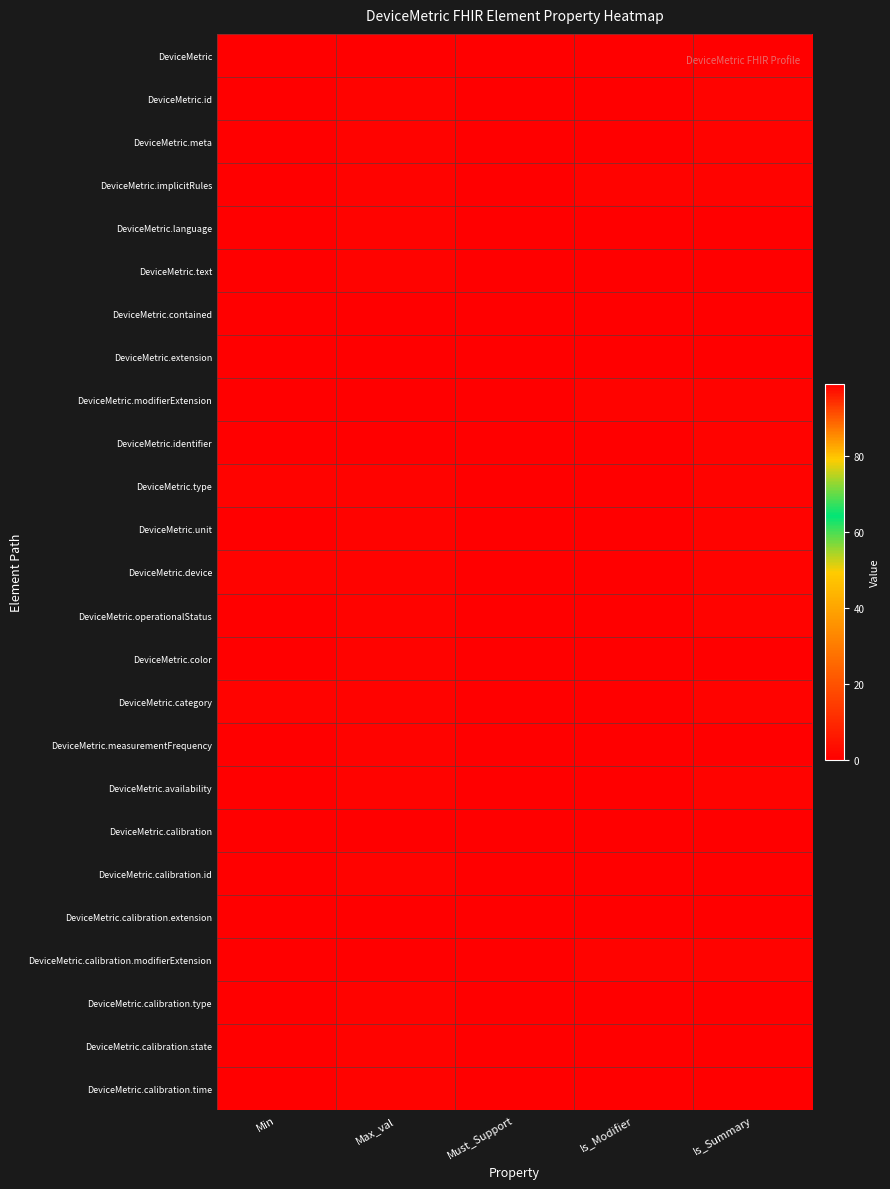

Reading left to right, what are all the values shown in this chart?

DeviceMetric: Min=0	Max_val=99	Must_Support=0	Is_Modifier=0	Is_Summary=0
DeviceMetric.id: Min=0	Max_val=1	Must_Support=0	Is_Modifier=0	Is_Summary=1
DeviceMetric.meta: Min=0	Max_val=1	Must_Support=0	Is_Modifier=0	Is_Summary=1
DeviceMetric.implicitRules: Min=0	Max_val=1	Must_Support=0	Is_Modifier=1	Is_Summary=1
DeviceMetric.language: Min=0	Max_val=1	Must_Support=0	Is_Modifier=0	Is_Summary=0
DeviceMetric.text: Min=0	Max_val=1	Must_Support=0	Is_Modifier=0	Is_Summary=0
DeviceMetric.contained: Min=0	Max_val=99	Must_Support=0	Is_Modifier=0	Is_Summary=0
DeviceMetric.extension: Min=0	Max_val=99	Must_Support=0	Is_Modifier=0	Is_Summary=0
DeviceMetric.modifierExtension: Min=0	Max_val=99	Must_Support=0	Is_Modifier=1	Is_Summary=1
DeviceMetric.identifier: Min=0	Max_val=99	Must_Support=0	Is_Modifier=0	Is_Summary=1
DeviceMetric.type: Min=1	Max_val=1	Must_Support=0	Is_Modifier=0	Is_Summary=1
DeviceMetric.unit: Min=0	Max_val=1	Must_Support=0	Is_Modifier=0	Is_Summary=1
DeviceMetric.device: Min=1	Max_val=1	Must_Support=0	Is_Modifier=0	Is_Summary=1
DeviceMetric.operationalStatus: Min=0	Max_val=1	Must_Support=0	Is_Modifier=0	Is_Summary=1
DeviceMetric.color: Min=0	Max_val=1	Must_Support=0	Is_Modifier=0	Is_Summary=0
DeviceMetric.category: Min=1	Max_val=1	Must_Support=0	Is_Modifier=0	Is_Summary=1
DeviceMetric.measurementFrequency: Min=0	Max_val=1	Must_Support=0	Is_Modifier=0	Is_Summary=0
DeviceMetric.availability: Min=0	Max_val=1	Must_Support=0	Is_Modifier=0	Is_Summary=1
DeviceMetric.calibration: Min=0	Max_val=99	Must_Support=0	Is_Modifier=0	Is_Summary=0
DeviceMetric.calibration.id: Min=0	Max_val=1	Must_Support=0	Is_Modifier=0	Is_Summary=0
DeviceMetric.calibration.extension: Min=0	Max_val=99	Must_Support=0	Is_Modifier=0	Is_Summary=0
DeviceMetric.calibration.modifierExtension: Min=0	Max_val=99	Must_Support=0	Is_Modifier=1	Is_Summary=1
DeviceMetric.calibration.type: Min=0	Max_val=1	Must_Support=0	Is_Modifier=0	Is_Summary=0
DeviceMetric.calibration.state: Min=0	Max_val=1	Must_Support=0	Is_Modifier=0	Is_Summary=0
DeviceMetric.calibration.time: Min=0	Max_val=1	Must_Support=0	Is_Modifier=0	Is_Summary=0